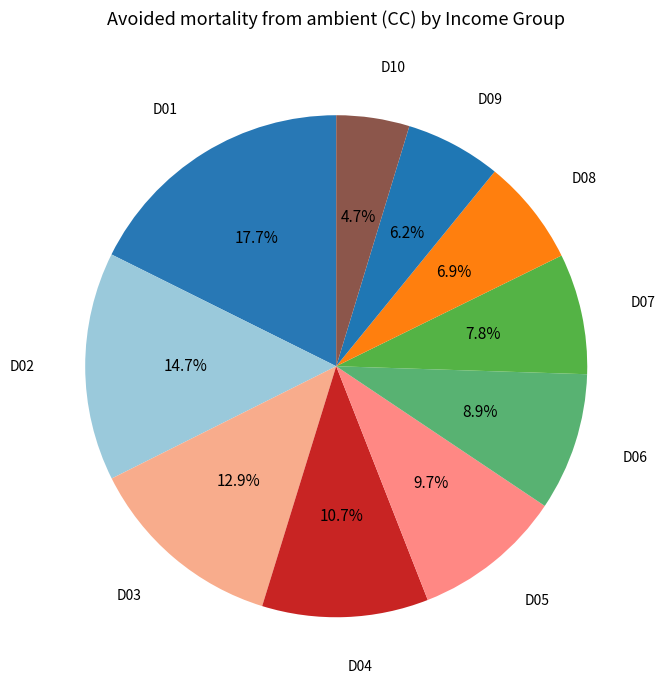

Which slice is the smallest?

D10